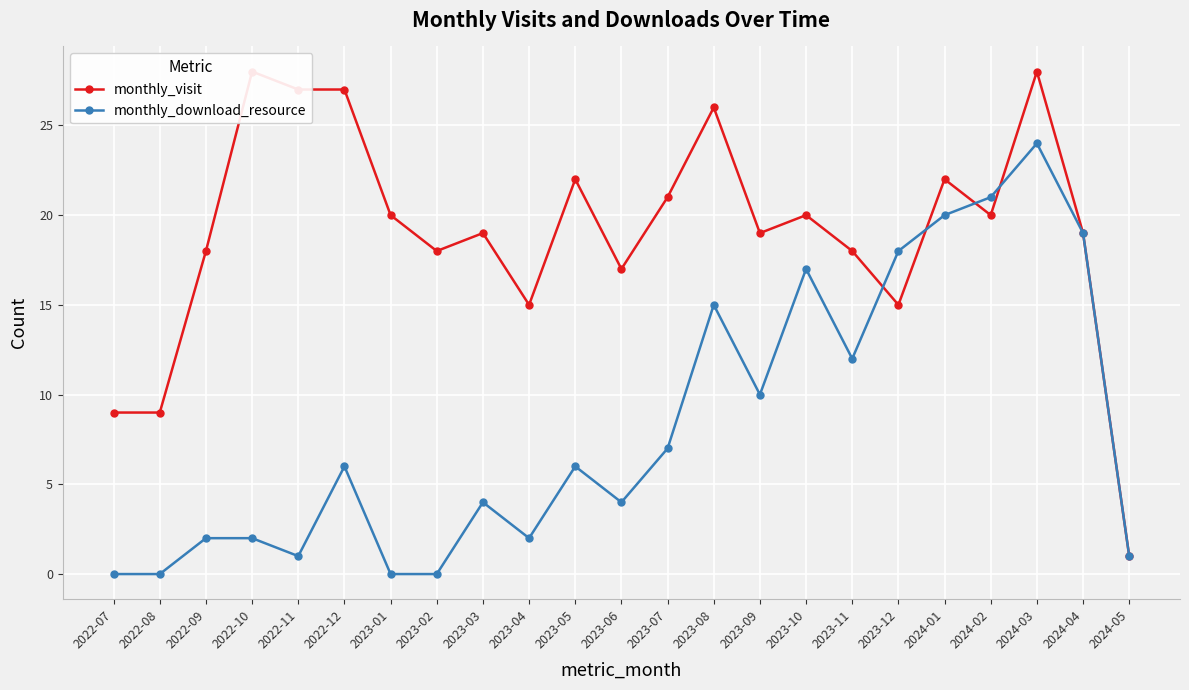

At which category is the sum across all series the highest?

2024-03